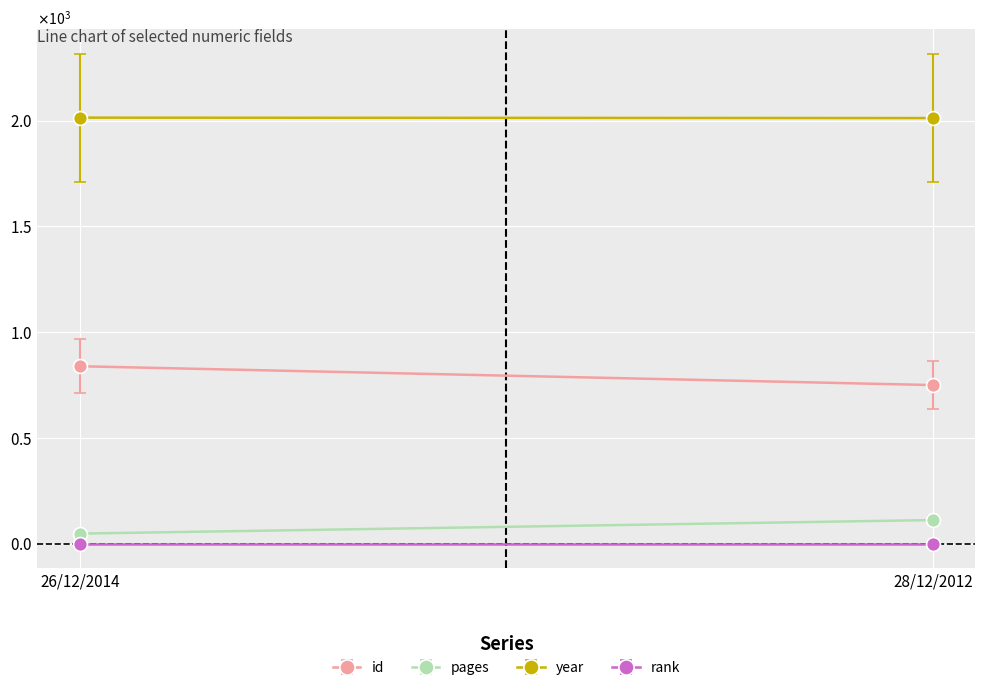

How many lines are shown in the chart?

4